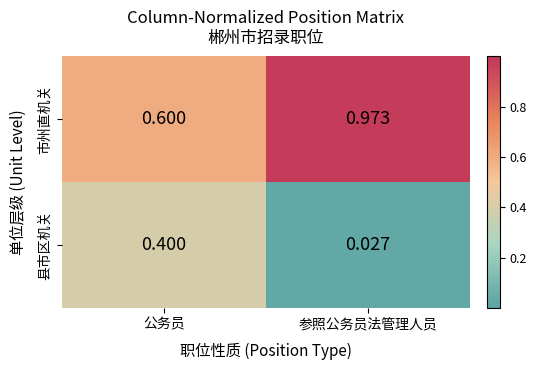

Rank the series by their average value, from highest to lowest.

市州直机关, 县市区机关